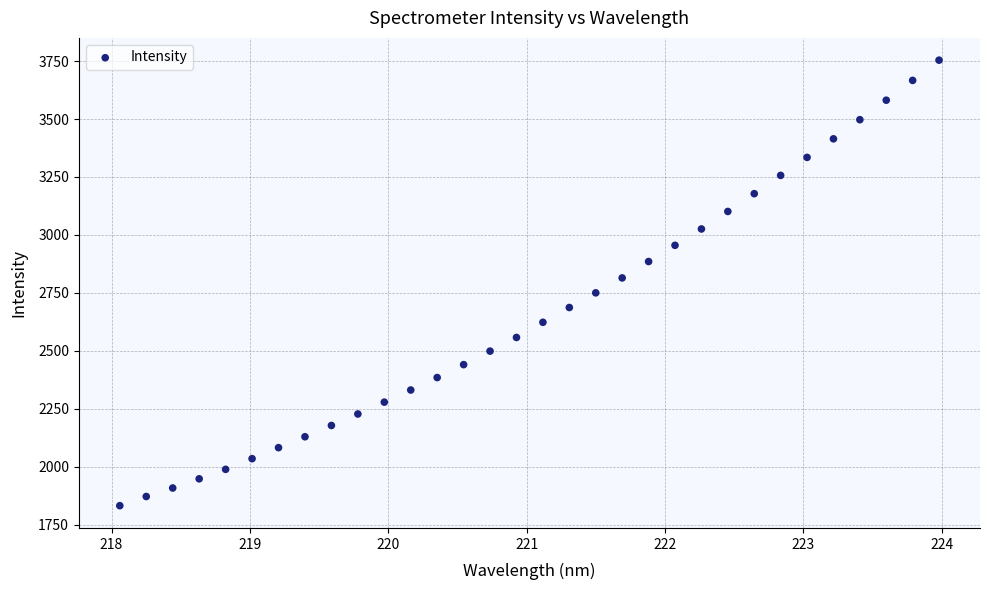

What is the range of X values (max minus min)?

5.9